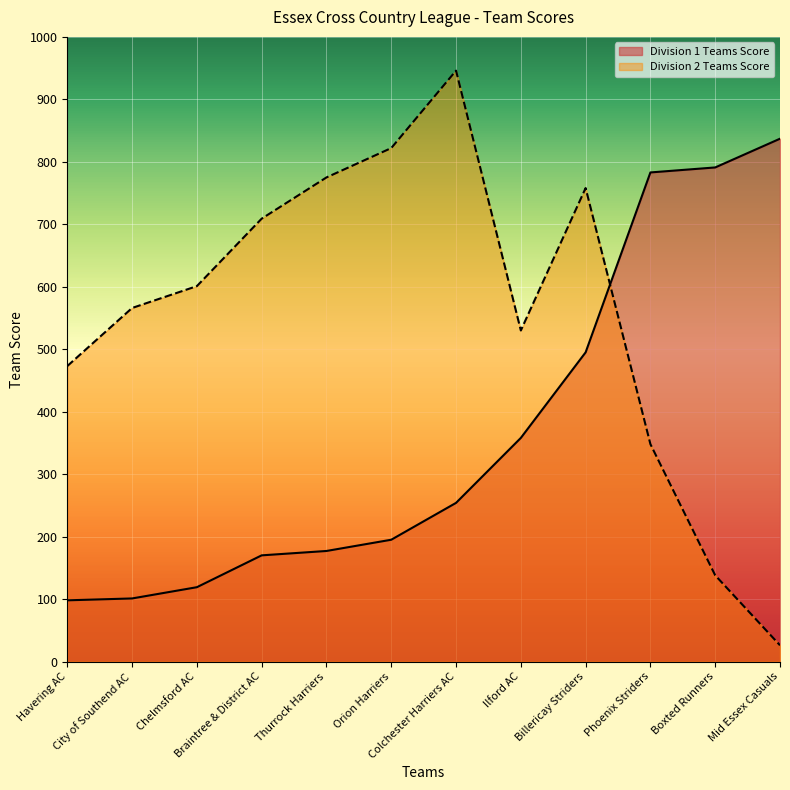

What is the total value across all series at Braintree & District AC?

879